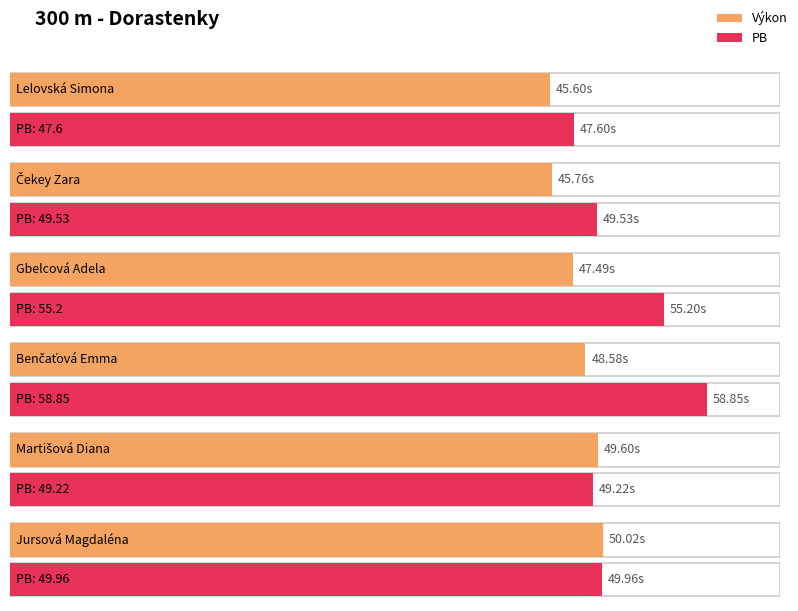

Between Čekey Zara and Martišová Diana, which is larger?

Martišová Diana